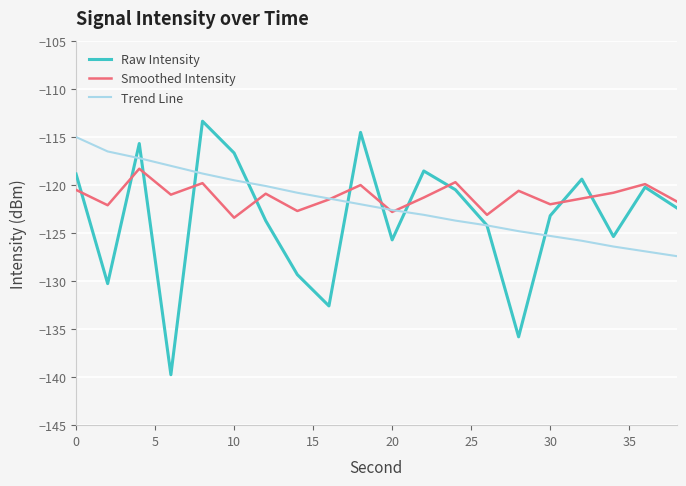

What is the lowest value of the Trend Line series?

-127.4